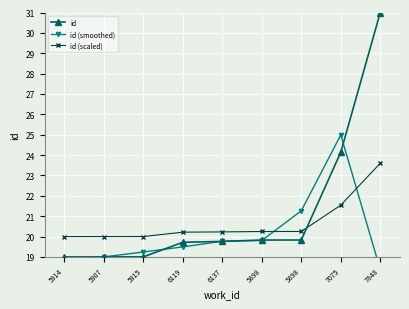

Reading left to right, extract all data points from this chart.

id: 19.0	19.0	19.0	19.7	19.8	19.8	19.8	24.1	31.0
id (smoothed): 12.7	19.0	19.2	19.5	19.8	19.8	21.3	25.0	18.4
id (scaled): 20.0	20.0	20.0	20.2	20.2	20.2	20.2	21.5	23.6